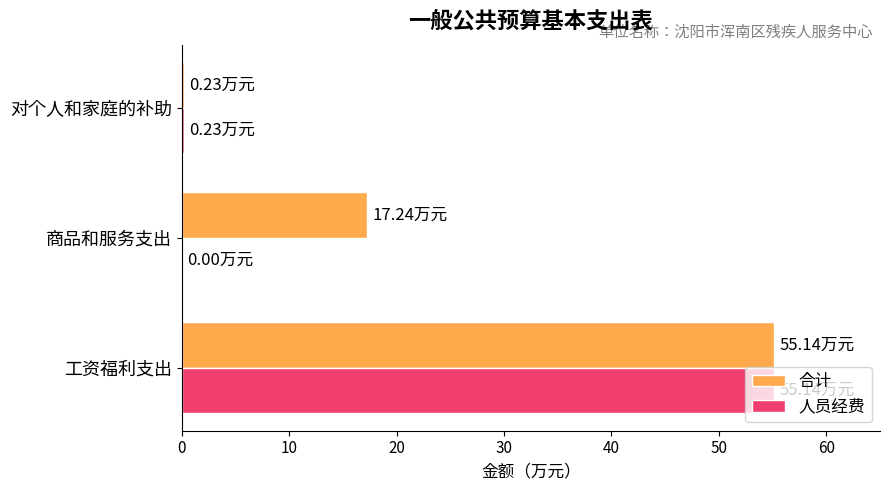

Which series changed the most between 商品和服务支出 and 对个人和家庭的补助?

合计